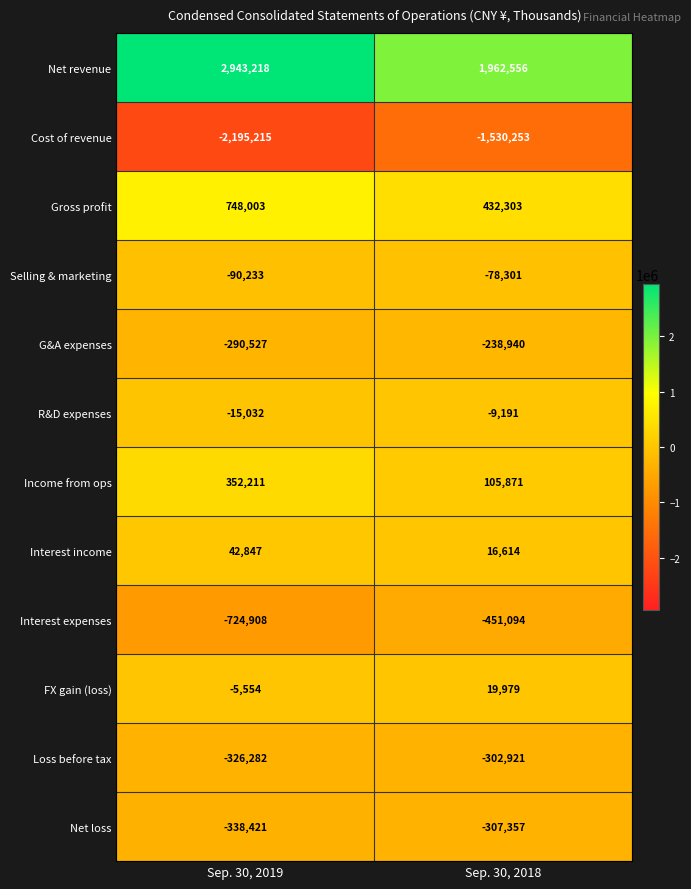

The value of Cost of revenue at Sep. 30, 2018 is -1530253. True or false?

True